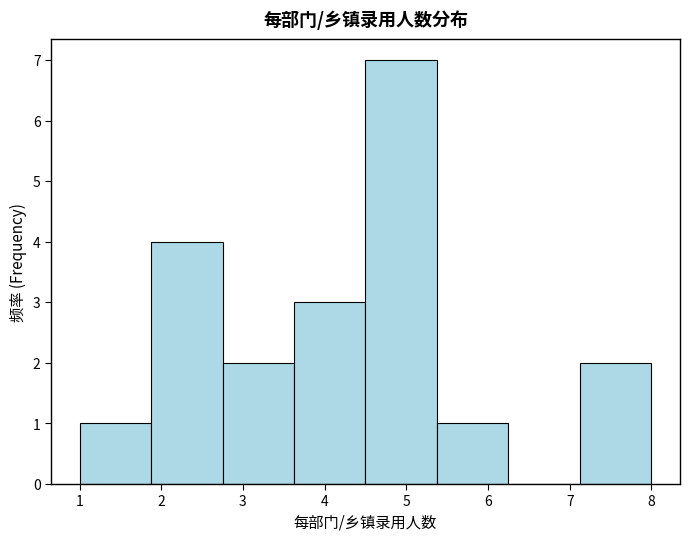

What is the height of the bar covering 1.9 to 2.8 on the x-axis? Neither the bar edges nor the heights are printed on the chart, so give them approximately, as read against the axes.

4